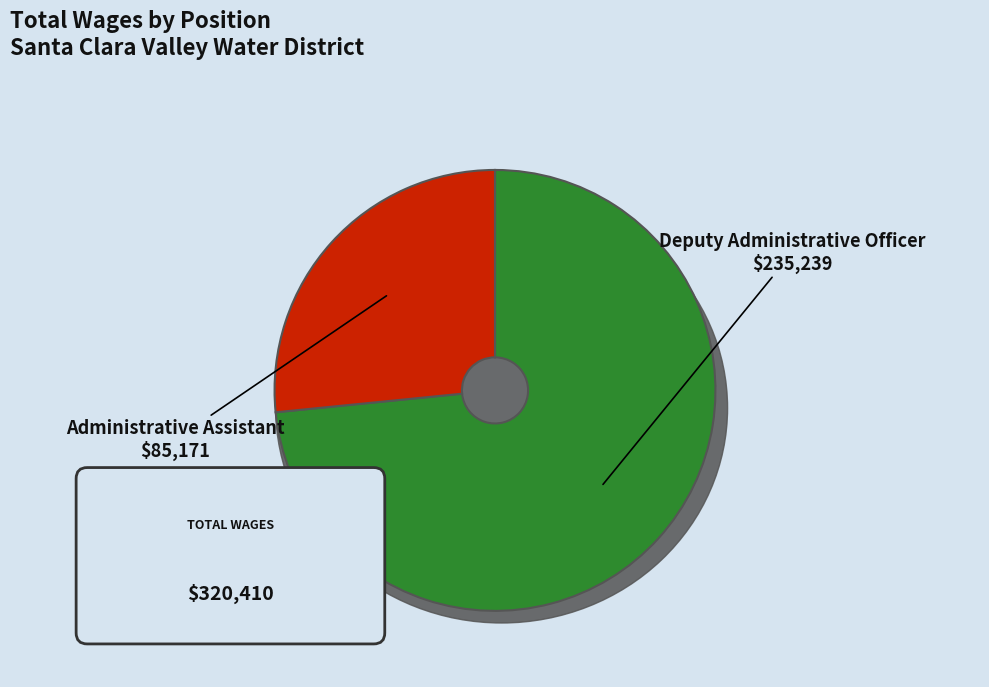

What is the change in value from Deputy Administrative Officer to Administrative Assistant?

-150068